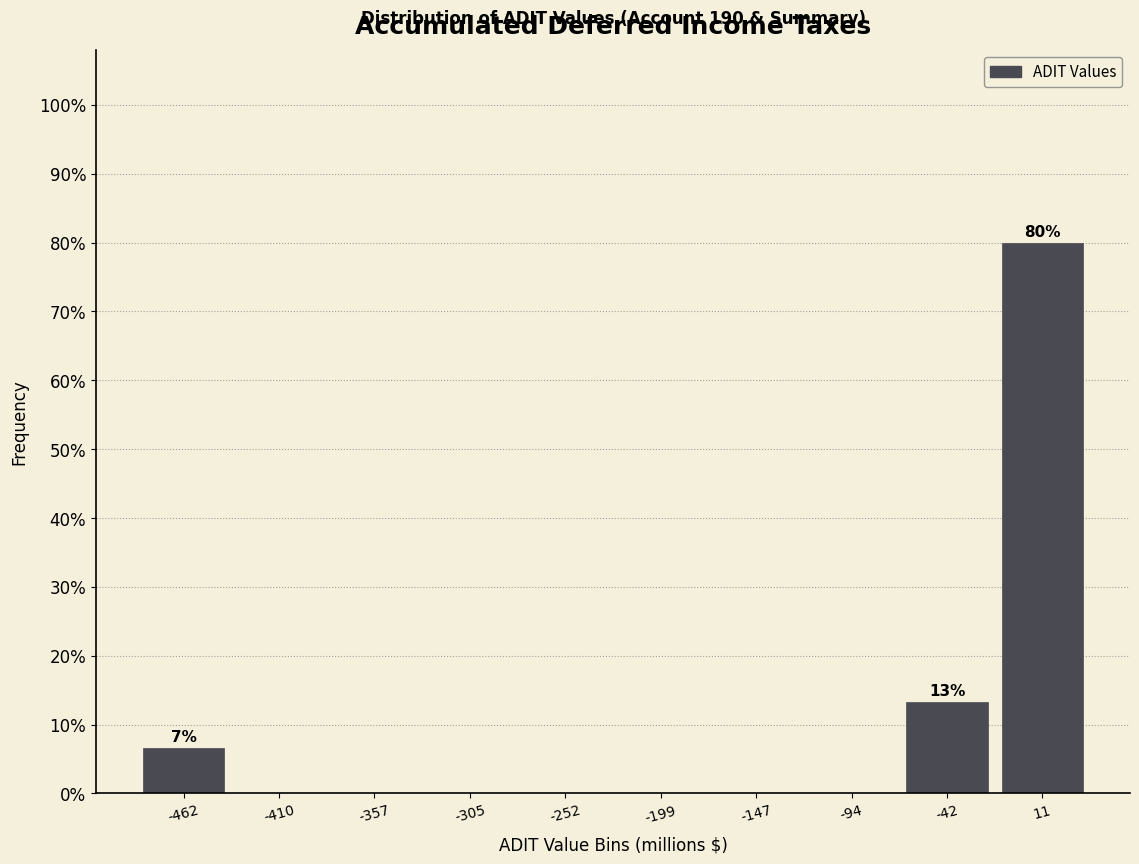

Over which range of the x-axis is the bar tallest?

-20 to 40